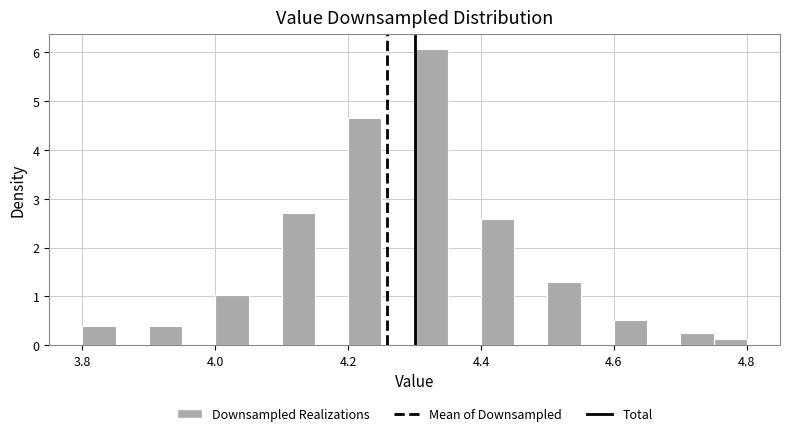

Read against the x-axis, roughly where is the centre of the tallest bar?

4.32